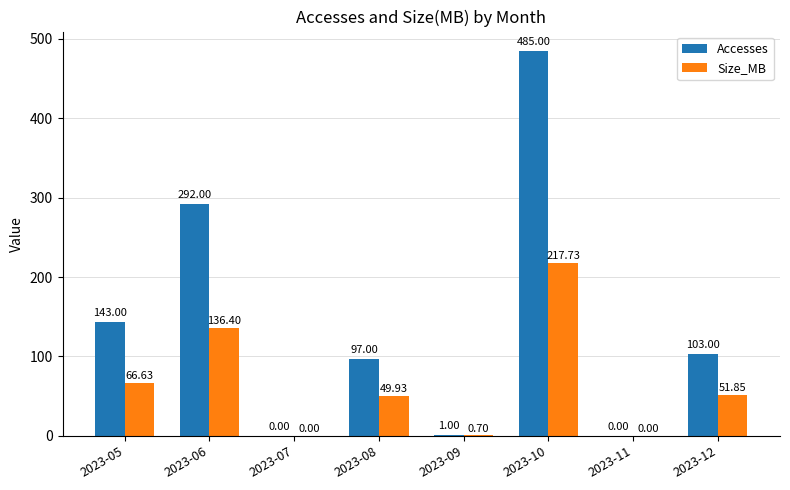

Is it true that Accesses equals 103.0 at 2023-12?

True